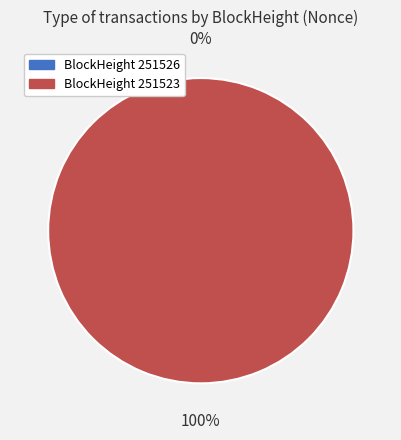

Is the sum of 251526 and 251523 greater than half?

Yes